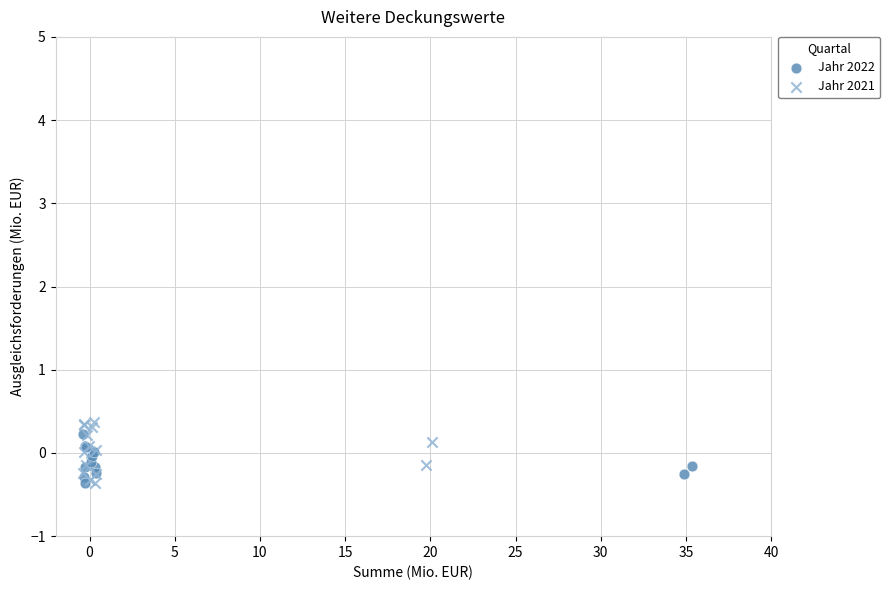

Which series has the largest Y range (max minus min)?

Jahr 2021